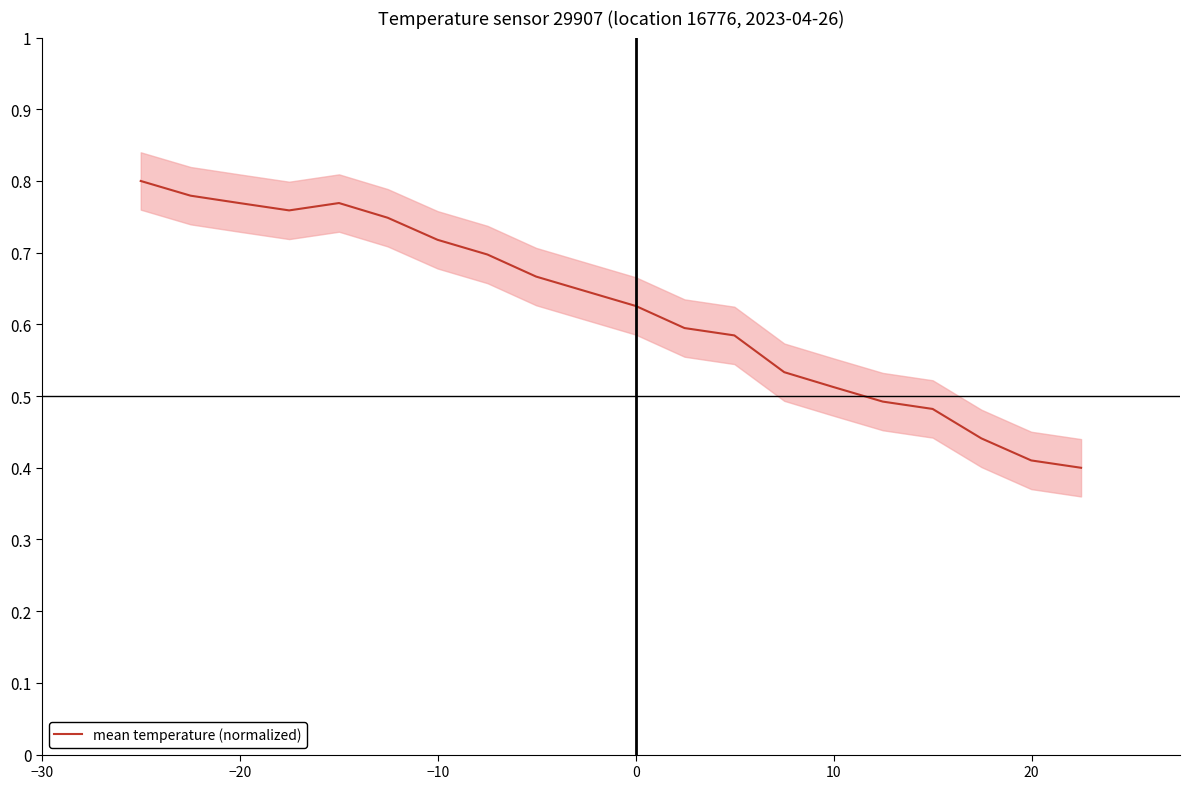

Does the chart have visible grid lines?

No